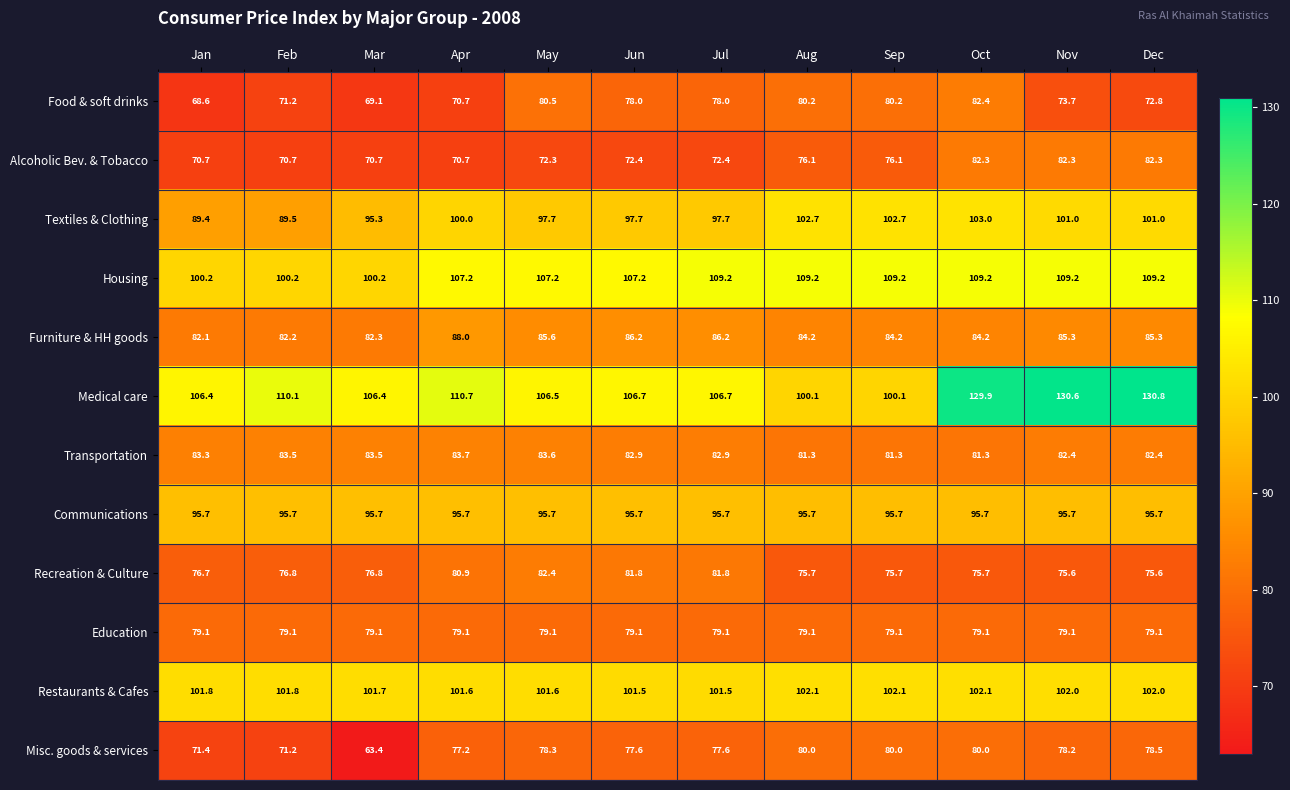

What is the difference between the Transportation values at Oct and Jan?

2.0